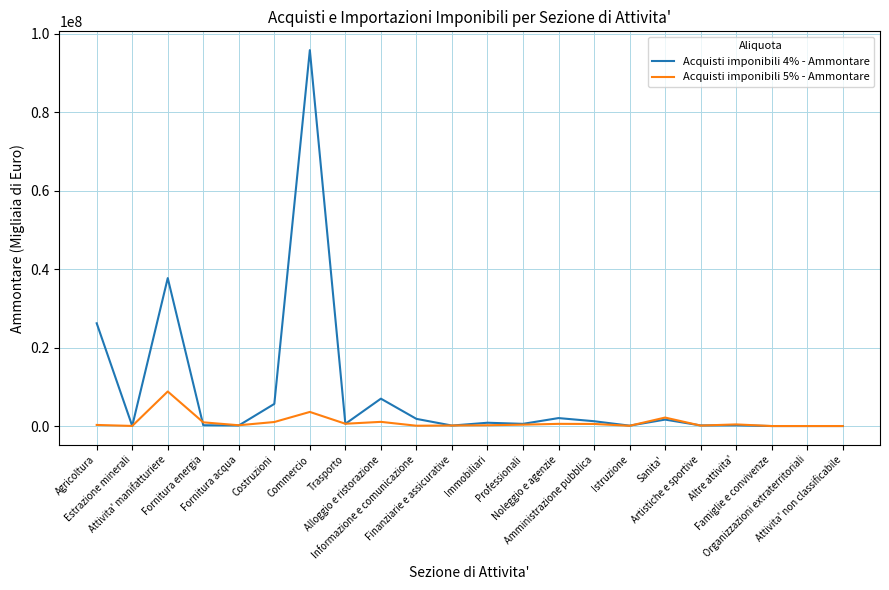

Where does the Acquisti imponibili 5% - Ammontare series first go above 350233?

Attivita' manifatturiere